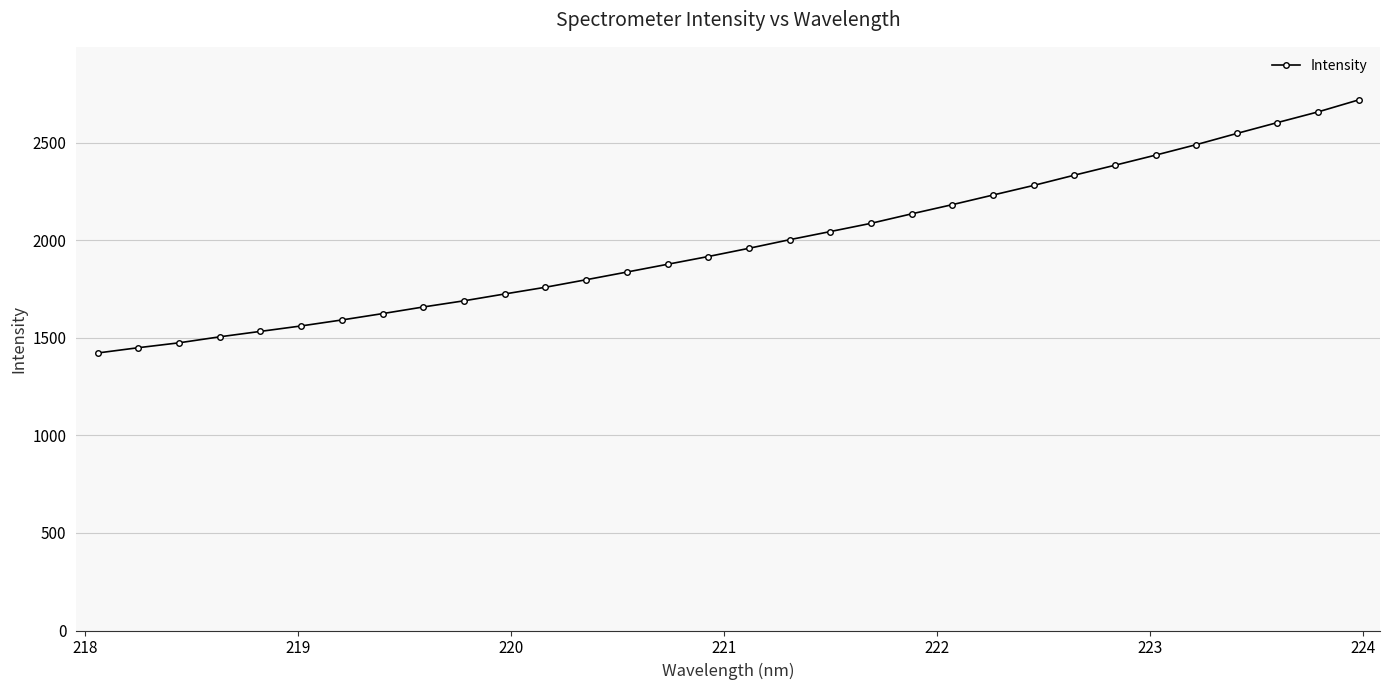

What is the value of the 2nd point from the left?

1450.0